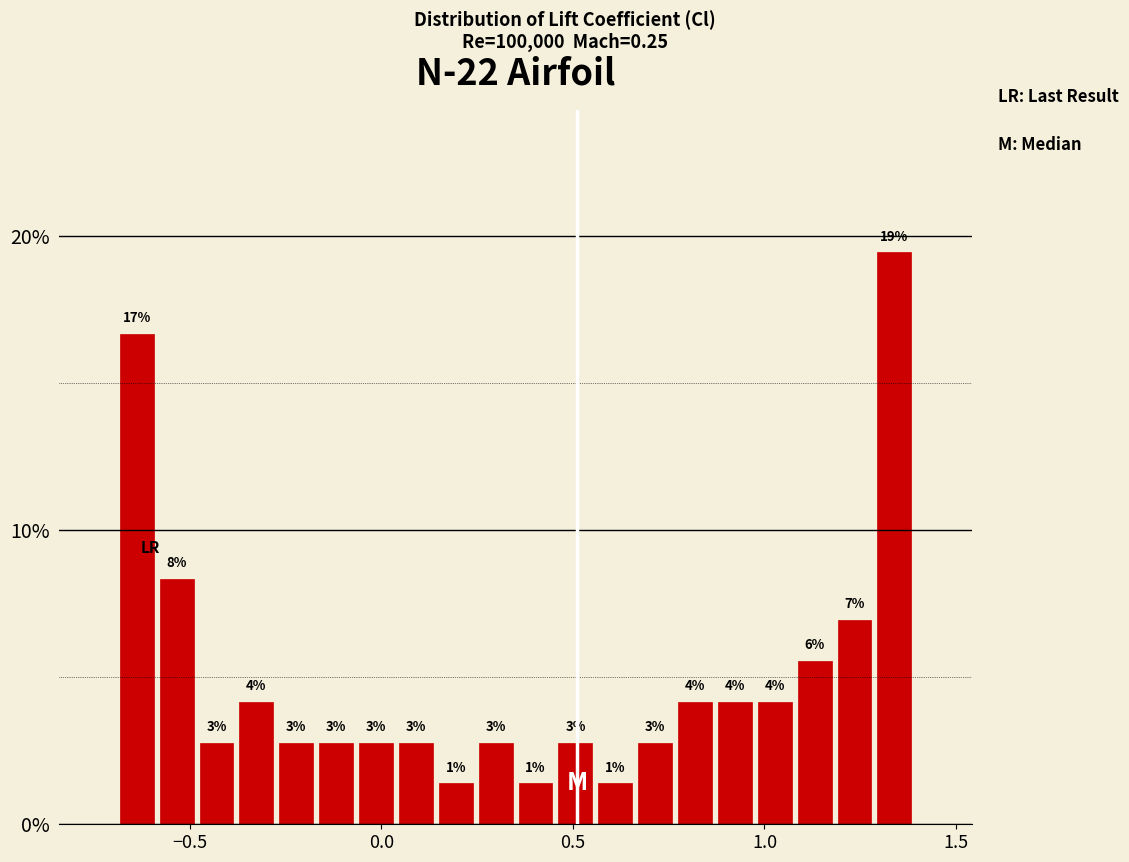

Read against the x-axis, roughly where is the centre of the tallest bar?

1.35